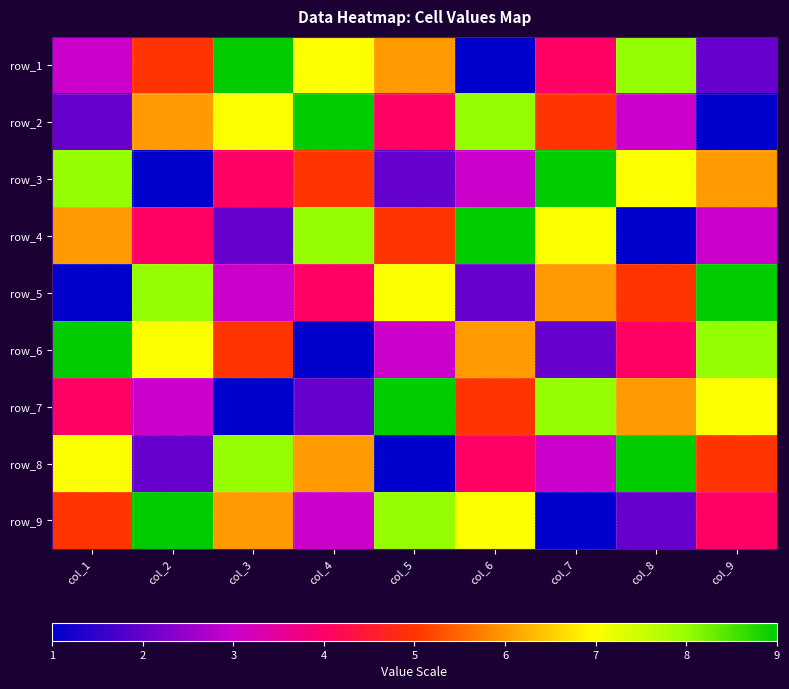

What is the difference between the maximum and second lowest values in the row_5 series?

7